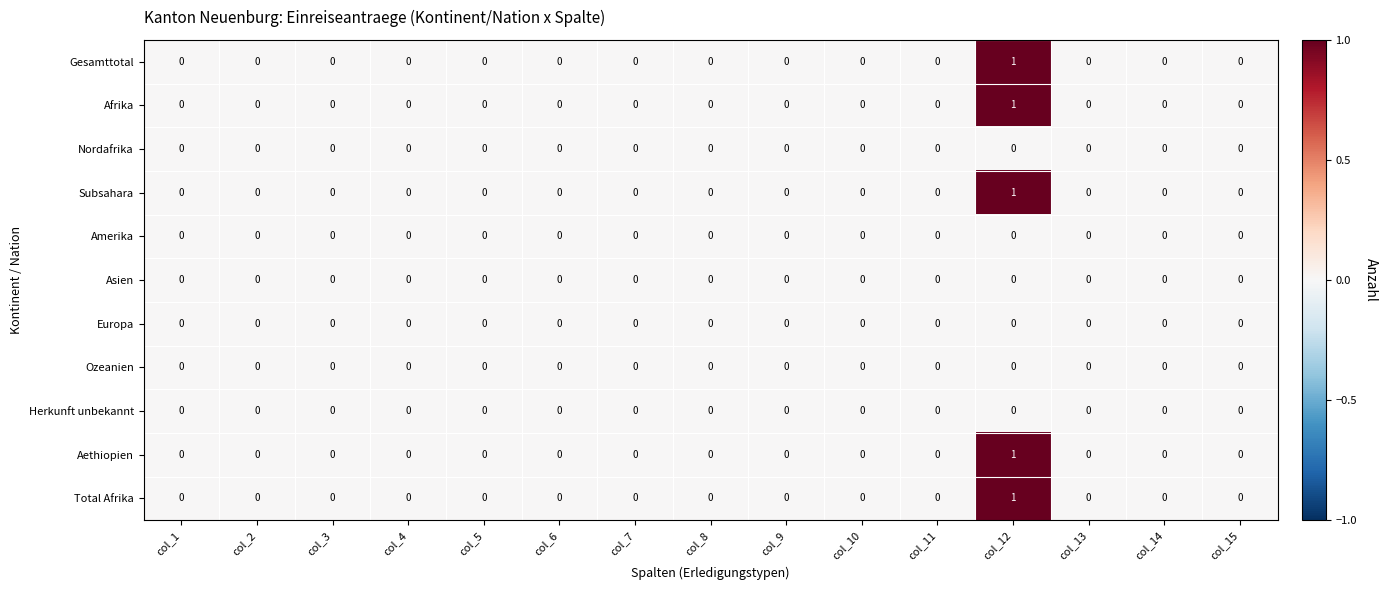

The Herkunft unbekannt series shows 0 at col_8. True or false?

True